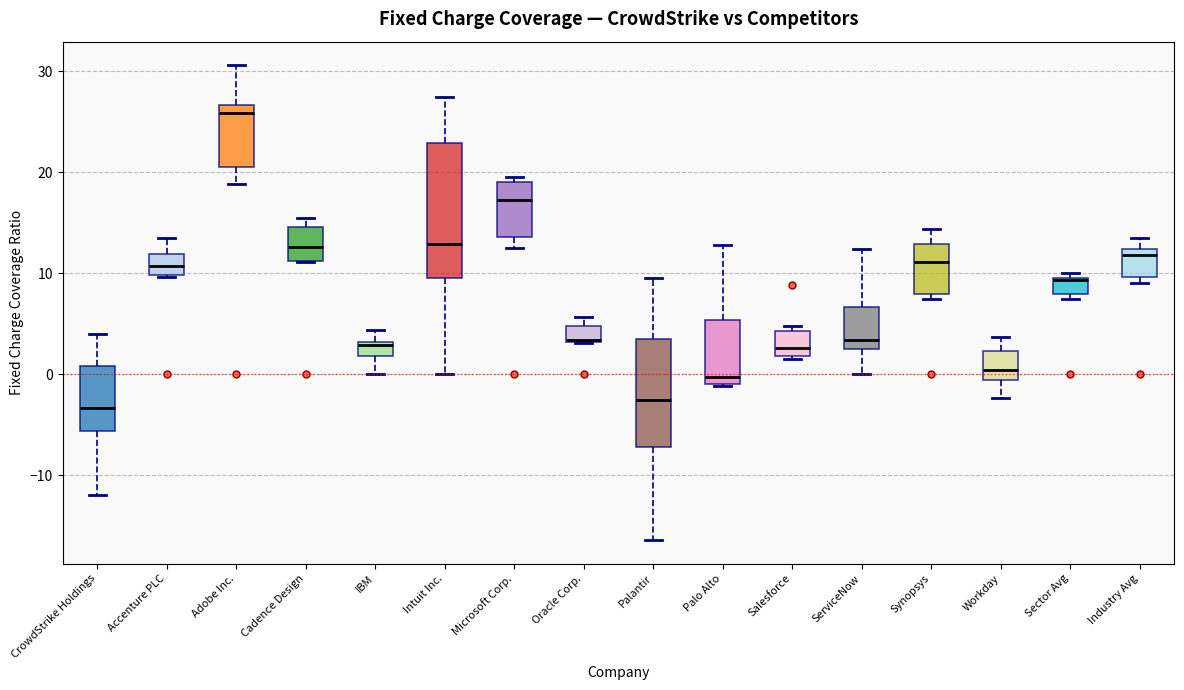

Comparing the boxes themselves (not the whiskers), which one is the tallest?

Intuit Inc.